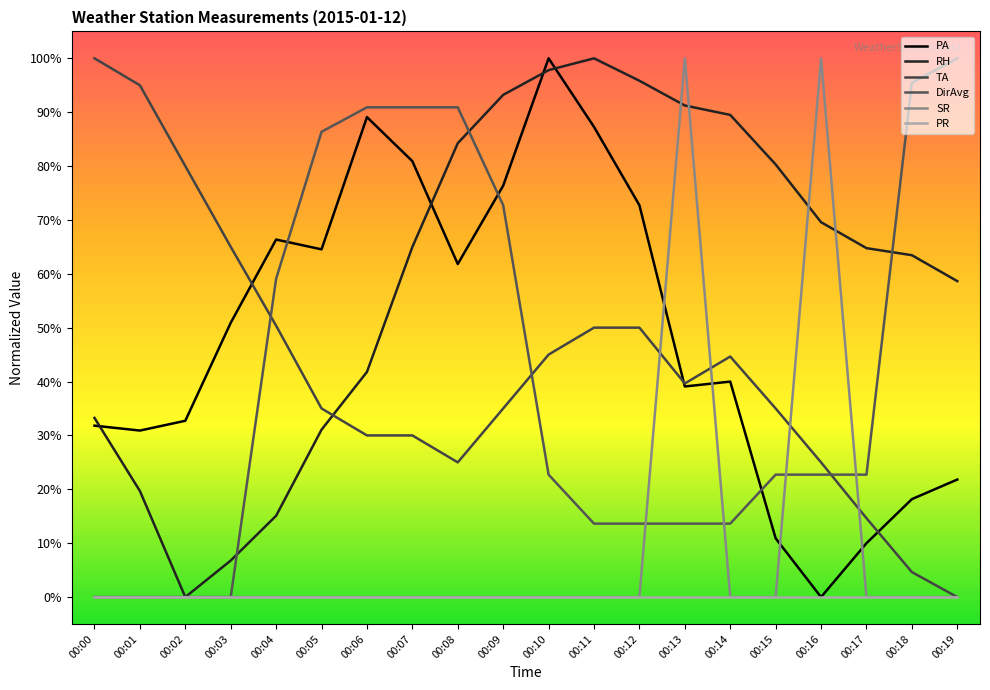

True or false: PR has more than 1 interior local peaks.

False